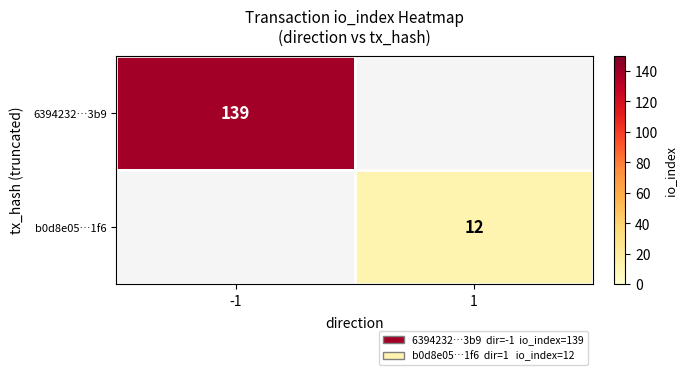

The 6394232…3b9 series shows 139 at -1. True or false?

True